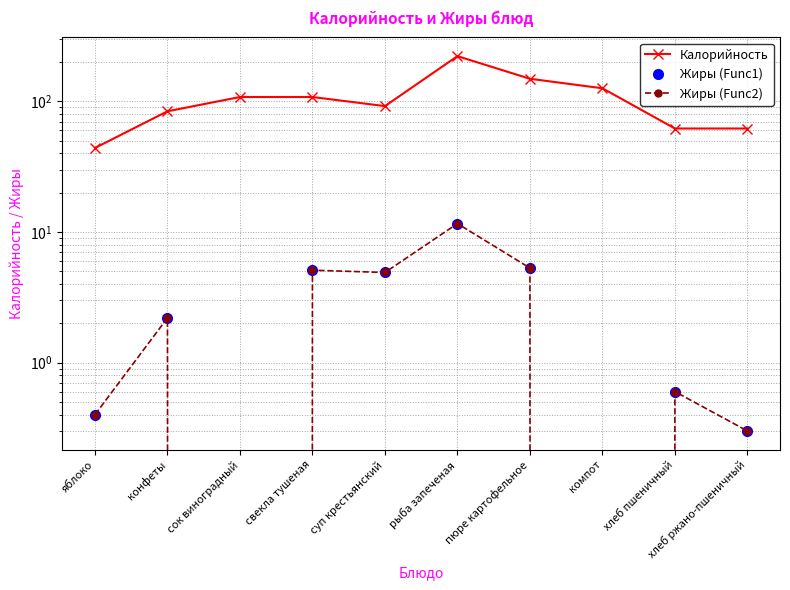

Where does the Жиры (Func1) series first go above 2?

конфеты